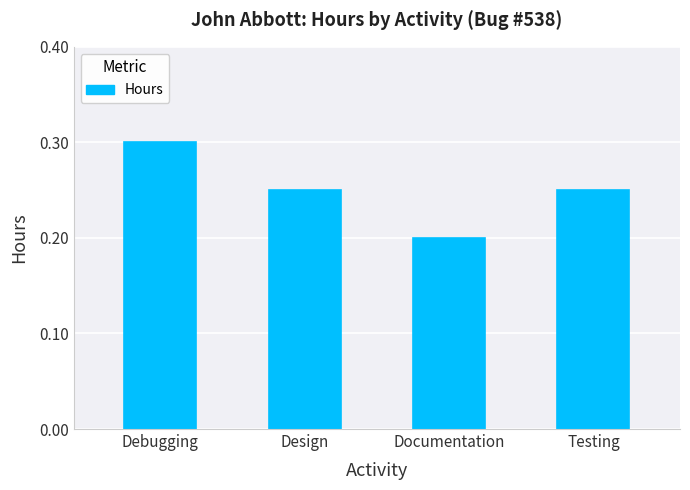

What is the greatest value displayed?

0.3